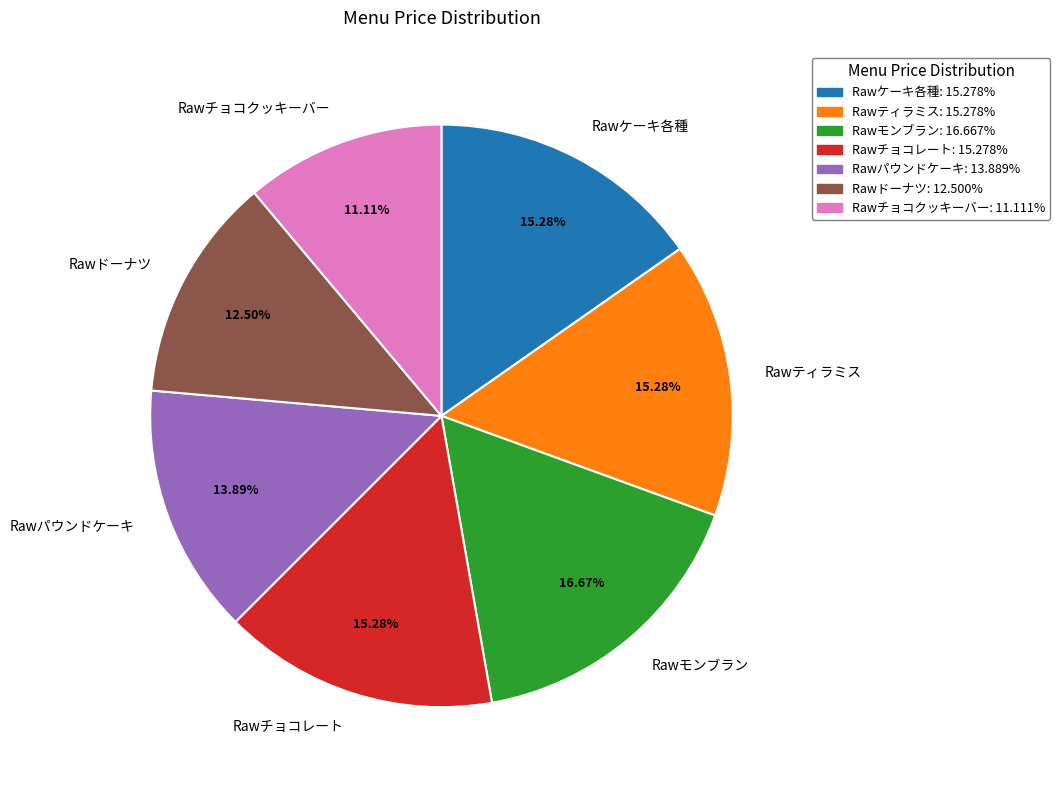

To the nearest percent, what is the combined percentage of Rawケーキ各種 and Rawティラミス?

31%